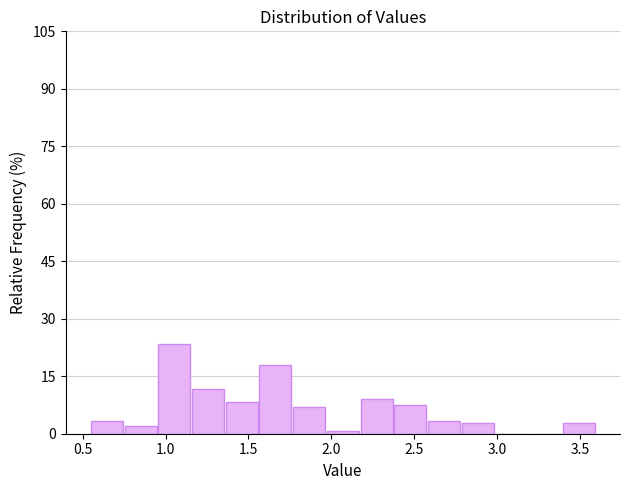

Reading left to right, transcribe this chart: for each bar, give the range it covers on the x-axis and its height. Neither the bar edges nor the heights are printed on the chart, so give them approximately, as read against the axes.

0.55 to 0.75: 4
0.75 to 0.95: 2
0.95 to 1.15: 24
1.15 to 1.35: 12
1.35 to 1.55: 8
1.55 to 1.75: 18
1.75 to 1.95: 6
1.95 to 2.20: under 2
2.20 to 2.40: 8
2.40 to 2.60: 8
2.60 to 2.80: 4
2.80 to 3.00: 2
3.00 to 3.20: 0
3.20 to 3.40: 0
3.40 to 3.60: 2